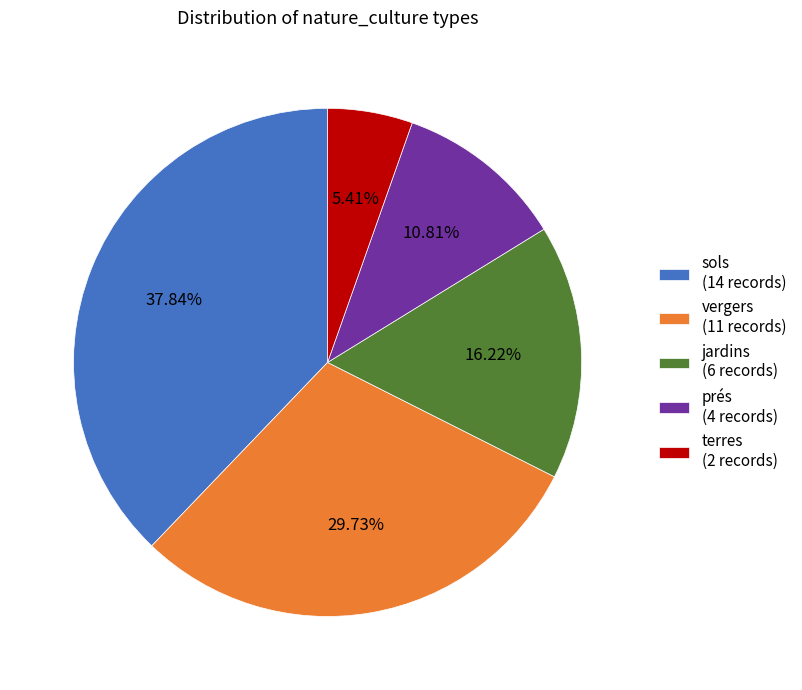

Which category has the biggest portion of the pie?

sols